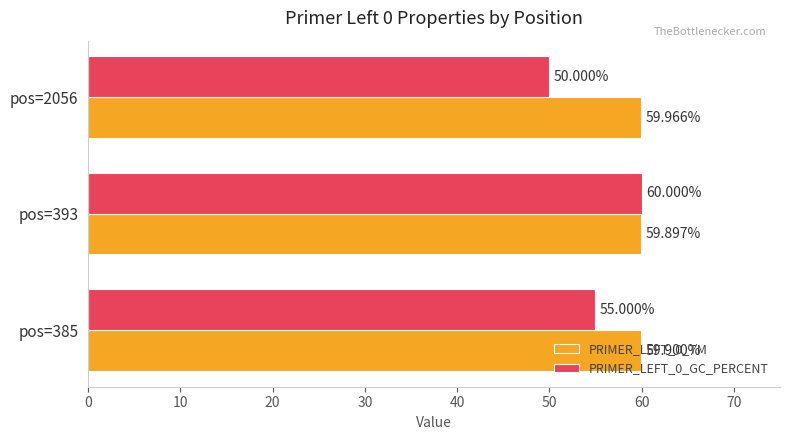

Is the value of PRIMER_LEFT_0_GC_PERCENT at pos=2056 greater than the value of PRIMER_LEFT_0_TM at pos=2056?

No